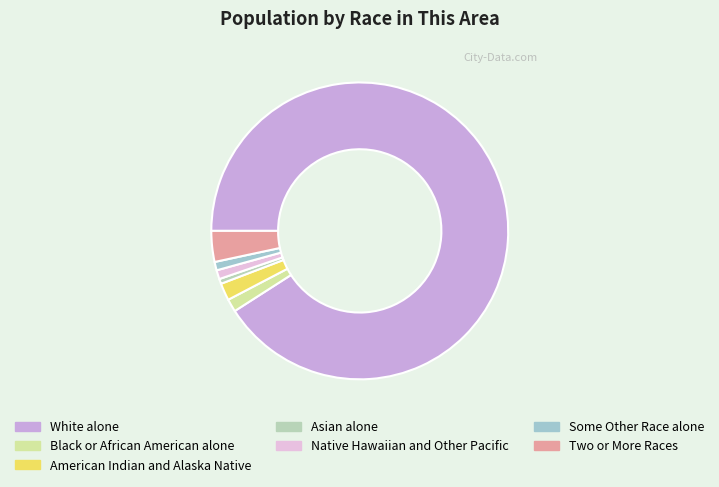

True or false: American Indian and Alaska Native accounts for 2% of the total.

True